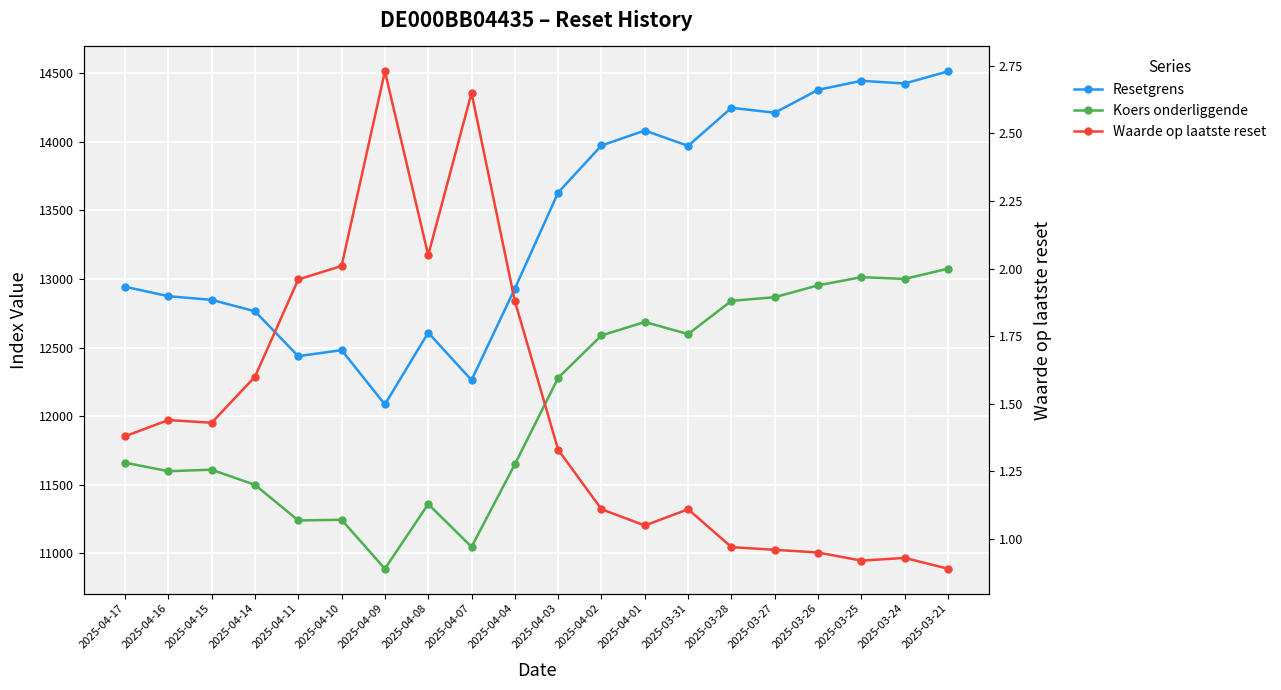

What is the difference between the highest and lowest values at 2025-04-02?

13971.9